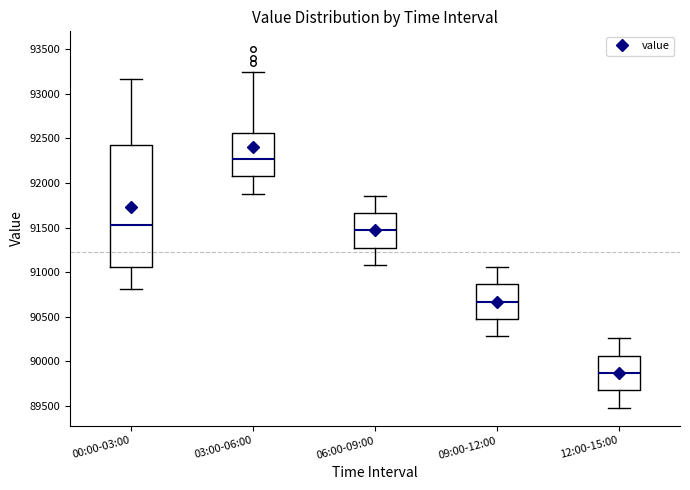

Reading left to right, read every box against the y-axis: the position of its median line, the range the box covers, and the ends of its whiskers. The values are not printed on the chart, so give them approximately, as read against the axis.

00:00-03:00: median 91550, box 91050 to 92450, whiskers 90800 to 93150
03:00-06:00: median 92250, box 92100 to 92550, whiskers 91900 to 93250
06:00-09:00: median 91450, box 91300 to 91650, whiskers 91100 to 91850
09:00-12:00: median 90650, box 90500 to 90850, whiskers 90300 to 91050
12:00-15:00: median 89850, box 89700 to 90050, whiskers 89500 to 90250